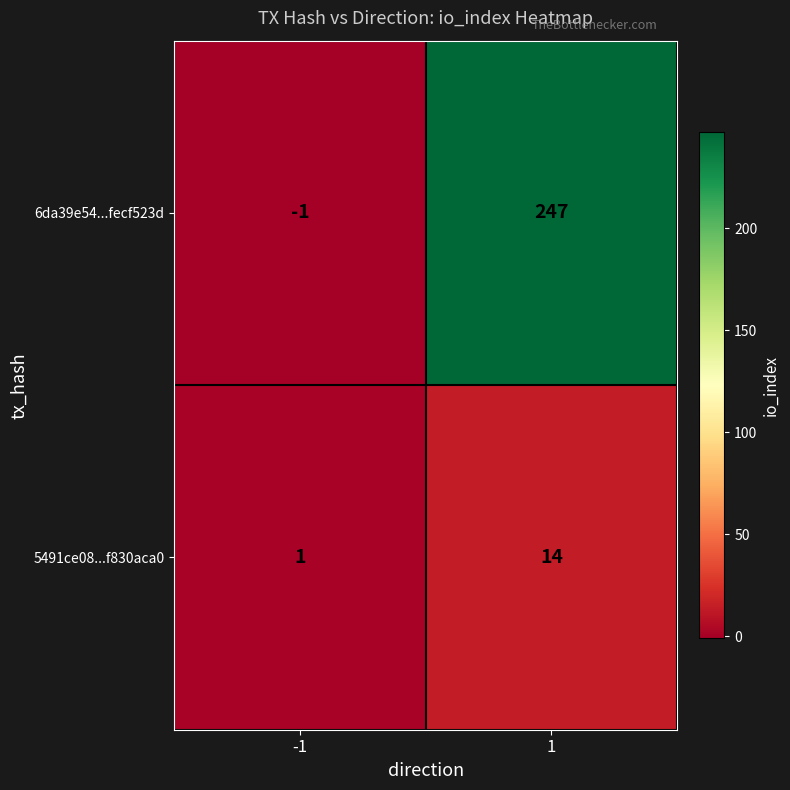

Reading left to right, extract all data points from this chart.

6da39e54...fecf523d: -1=-1	1=247
5491ce08...f830aca0: -1=1	1=14